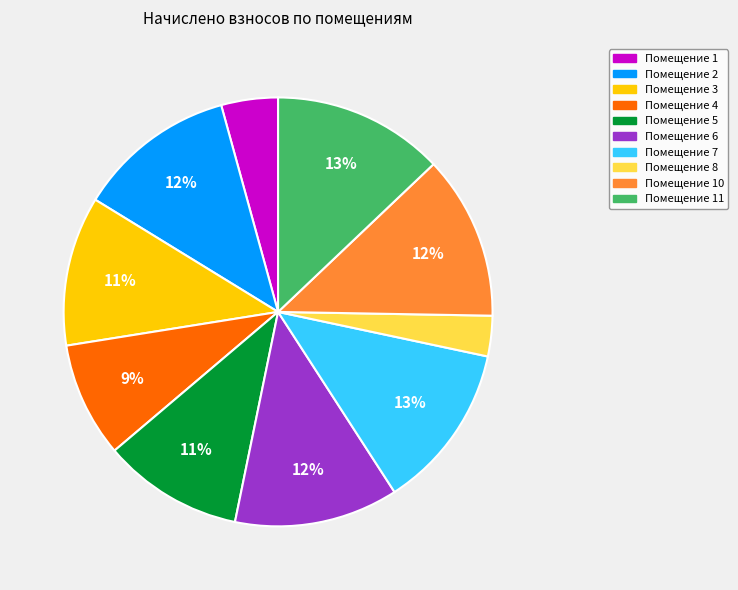

Is the sum of Помещение 10 and Помещение 6 greater than half?

No